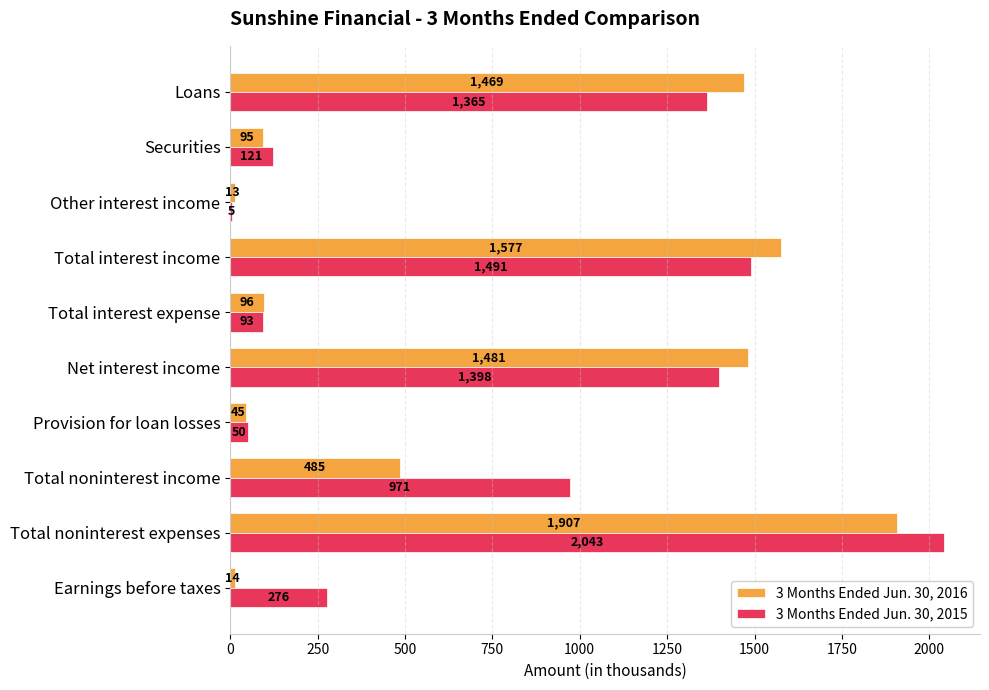

What is the average value of the 3 Months Ended Jun. 30, 2015 series?

781